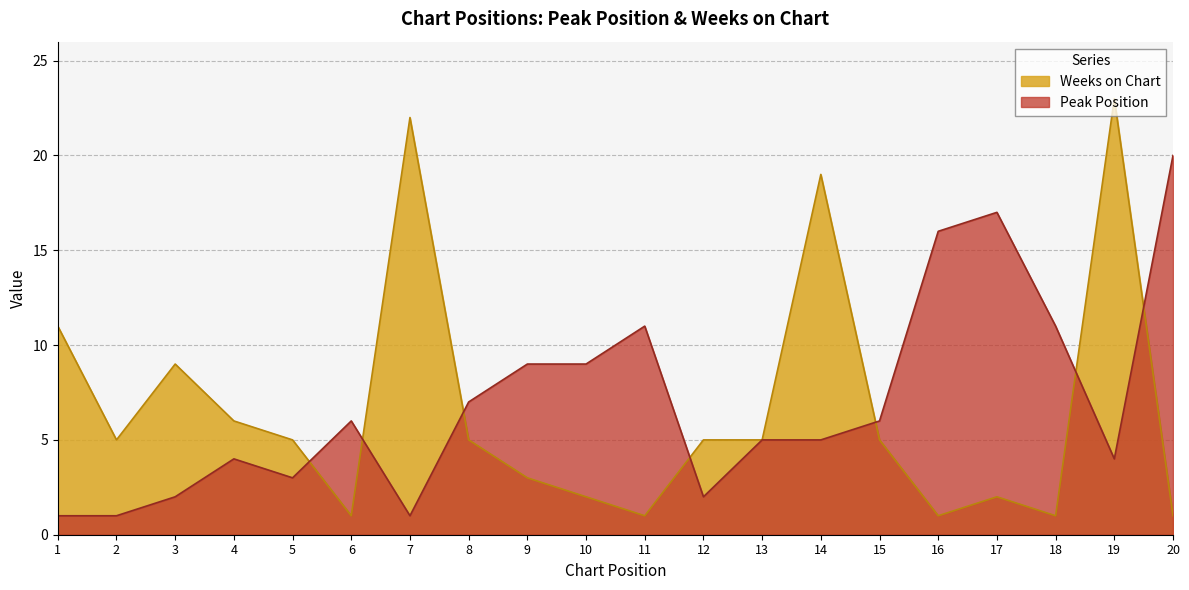

Which series has the widest spread of values?

Weeks on Chart